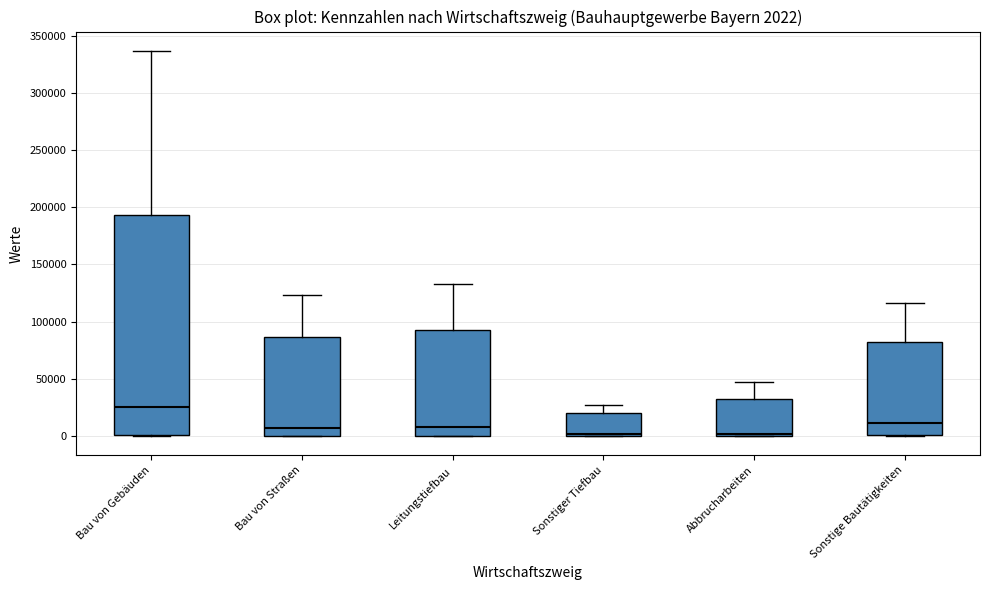

Comparing the boxes themselves (not the whiskers), which one is the tallest?

Bau von Gebäuden